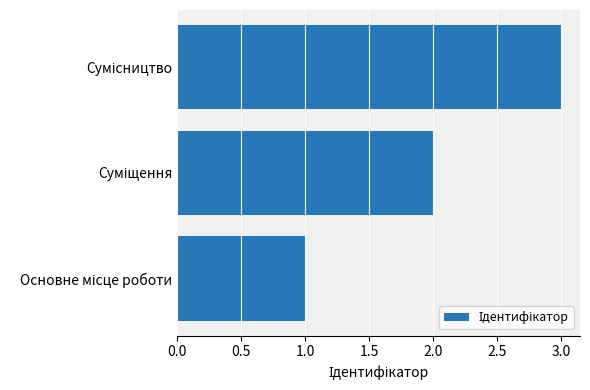

How many bars are there in total?

3